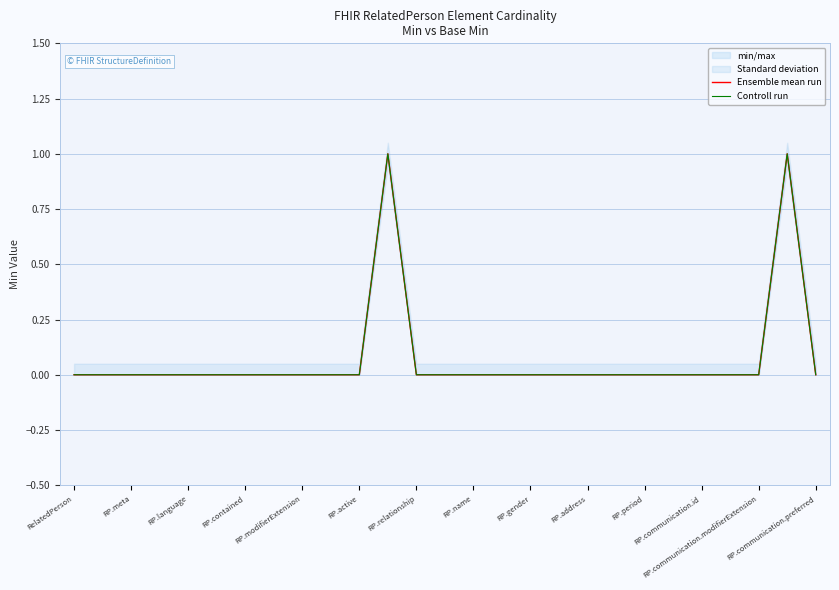

How many values in Controll run are above zero?

2